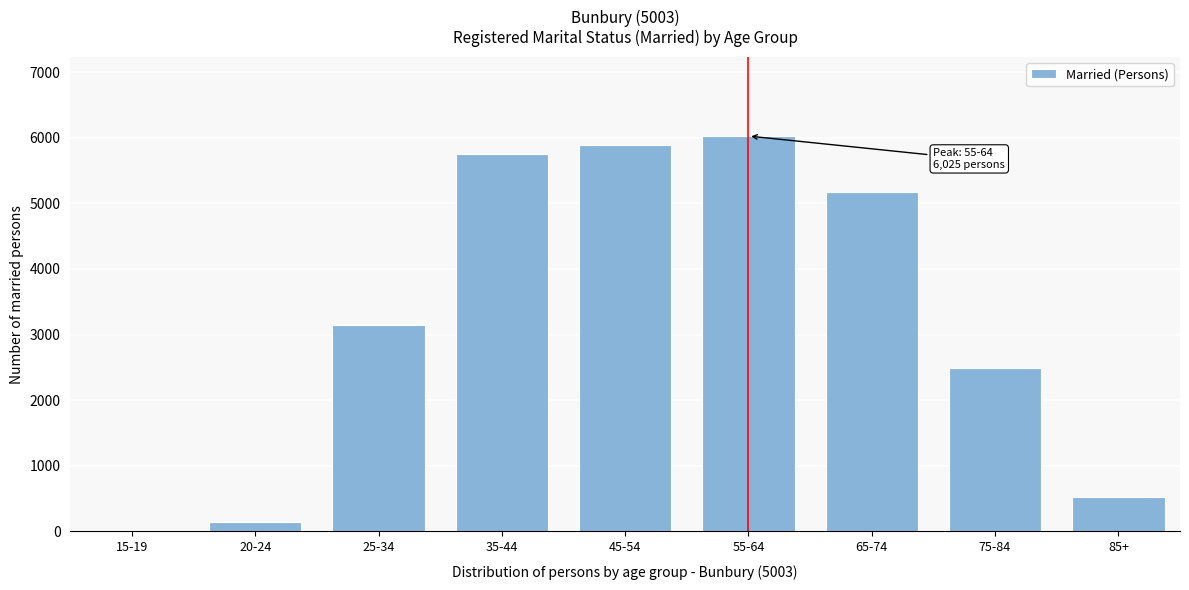

Reading right to left, what are all the values shown in this chart?

85+=526	75-84=2494	65-74=5178	55-64=6025	45-54=5891	35-44=5748	25-34=3152	20-24=150	15-19=8